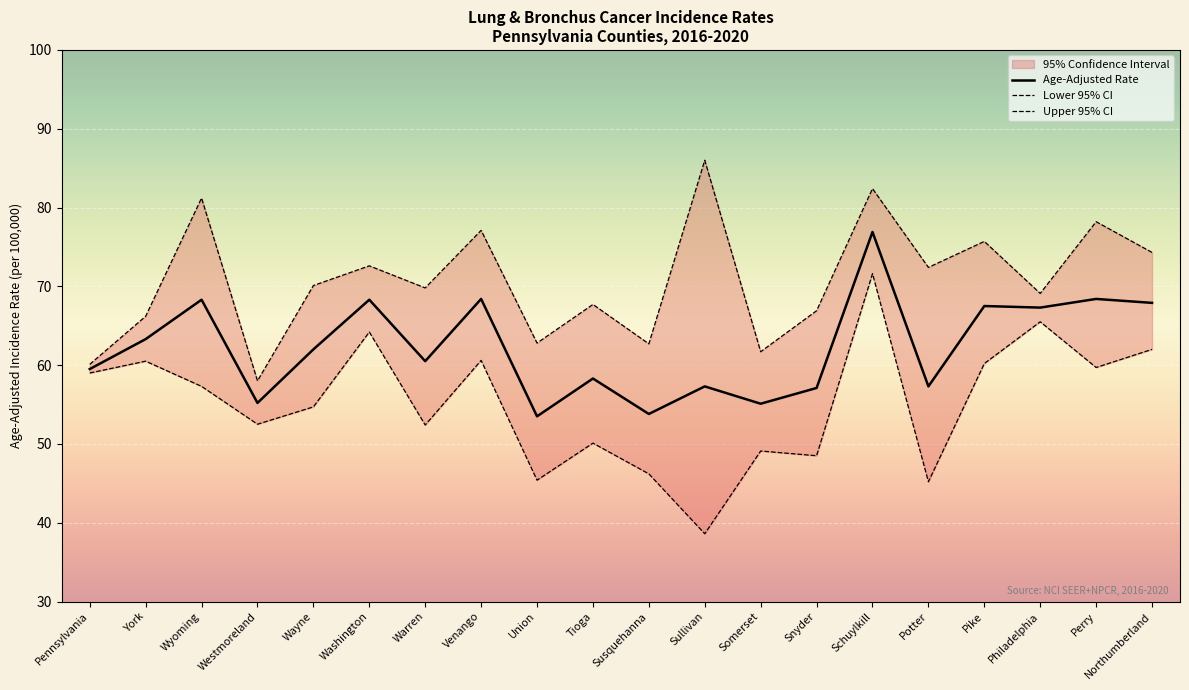

What is the label of the 20th point from the left?

Northumberland